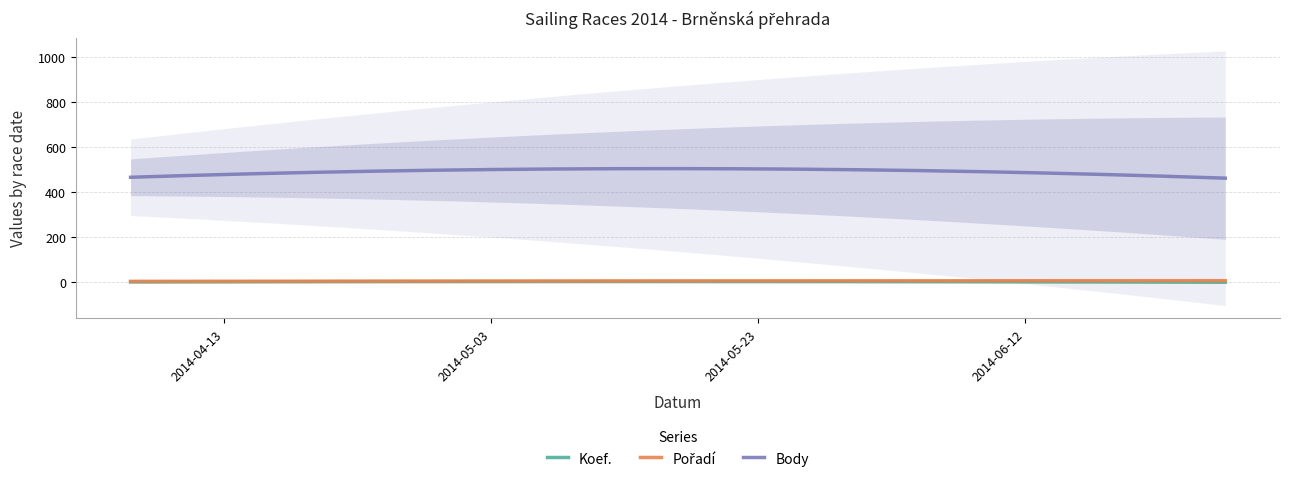

At which category does Body reach its first local valley?

2014-05-08